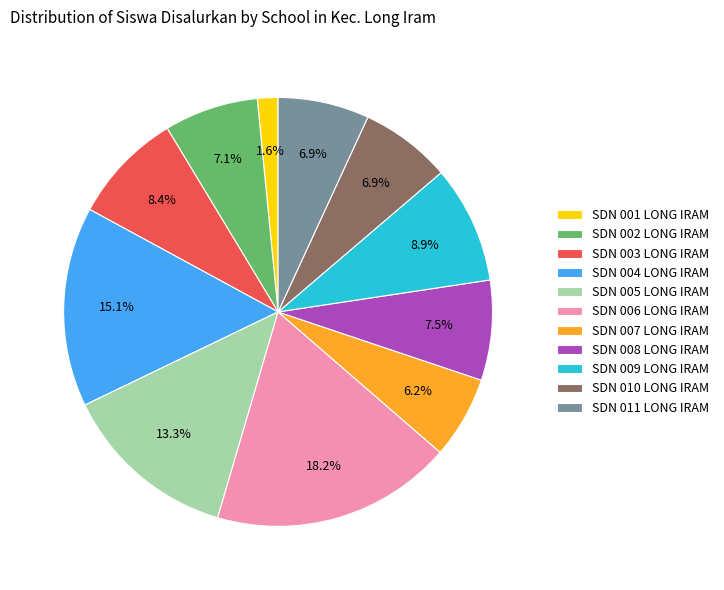

Is there any slice that represents more than half of the pie?

No